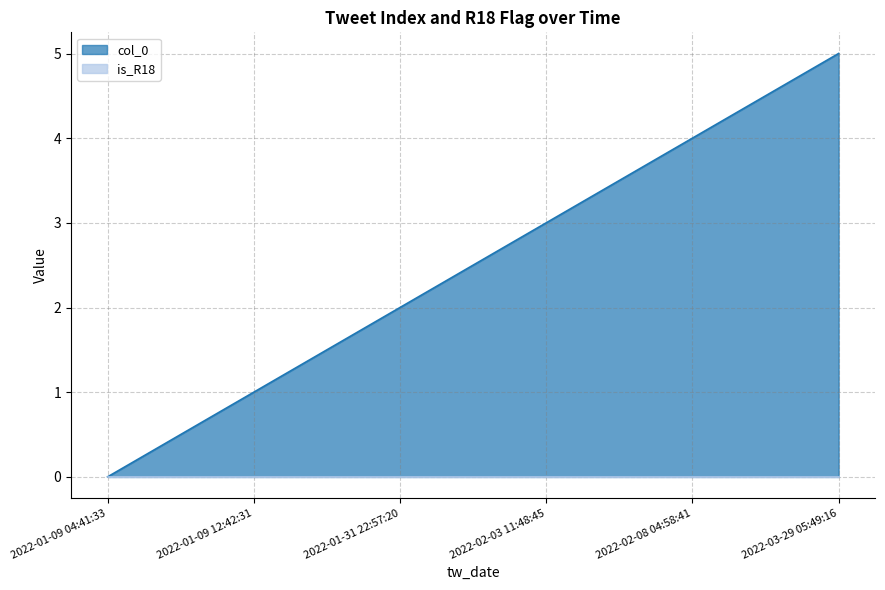

Does the chart display data point markers on the line(s)?

No